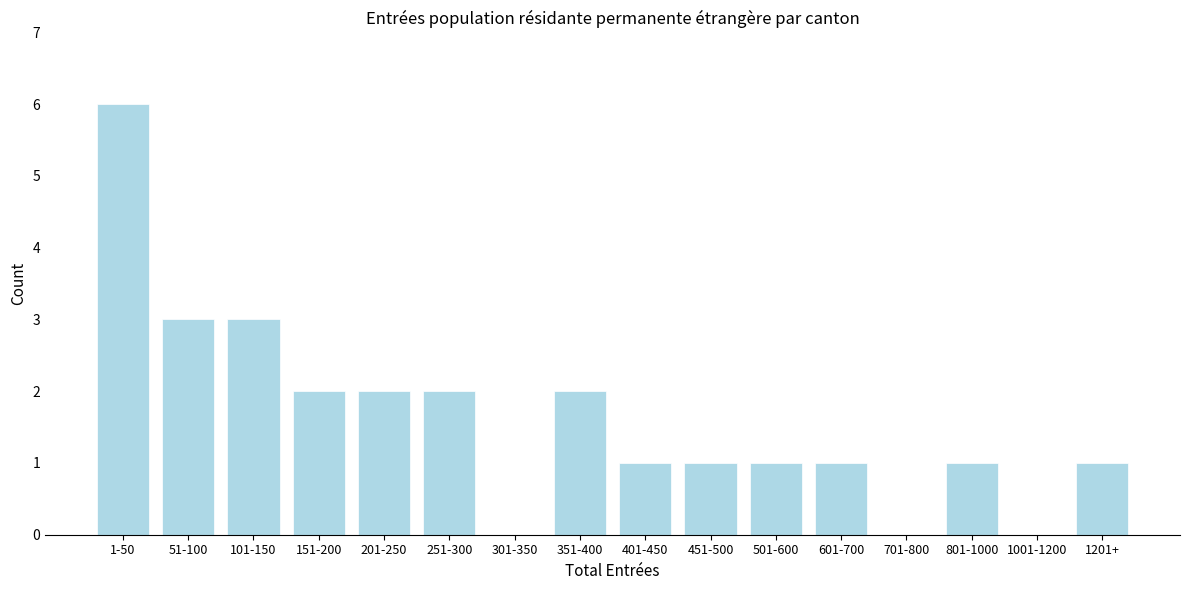

Reading right to left, list all the values displayed in this chart.

1201+=1	1001-1200=0	801-1000=1	701-800=0	601-700=1	501-600=1	451-500=1	401-450=1	351-400=2	301-350=0	251-300=2	201-250=2	151-200=2	101-150=3	51-100=3	1-50=6